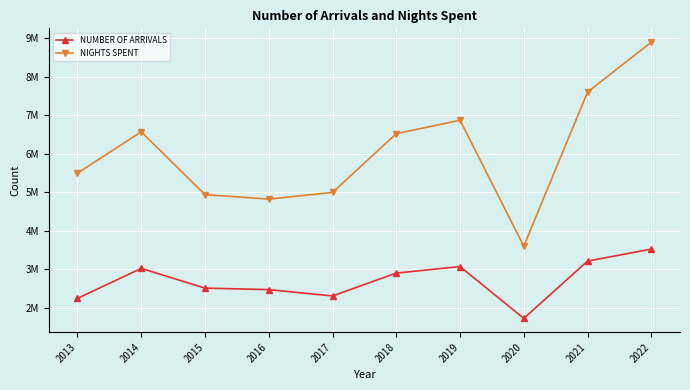

At which category does NUMBER OF ARRIVALS reach its first local valley?

2017